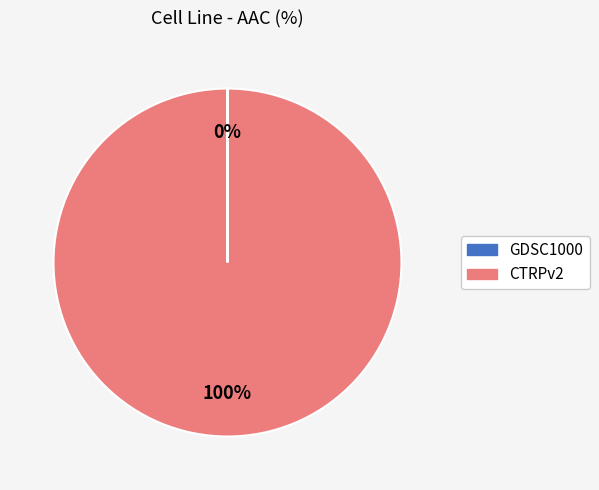

Is it true that CTRPv2 is 100% of the pie?

True